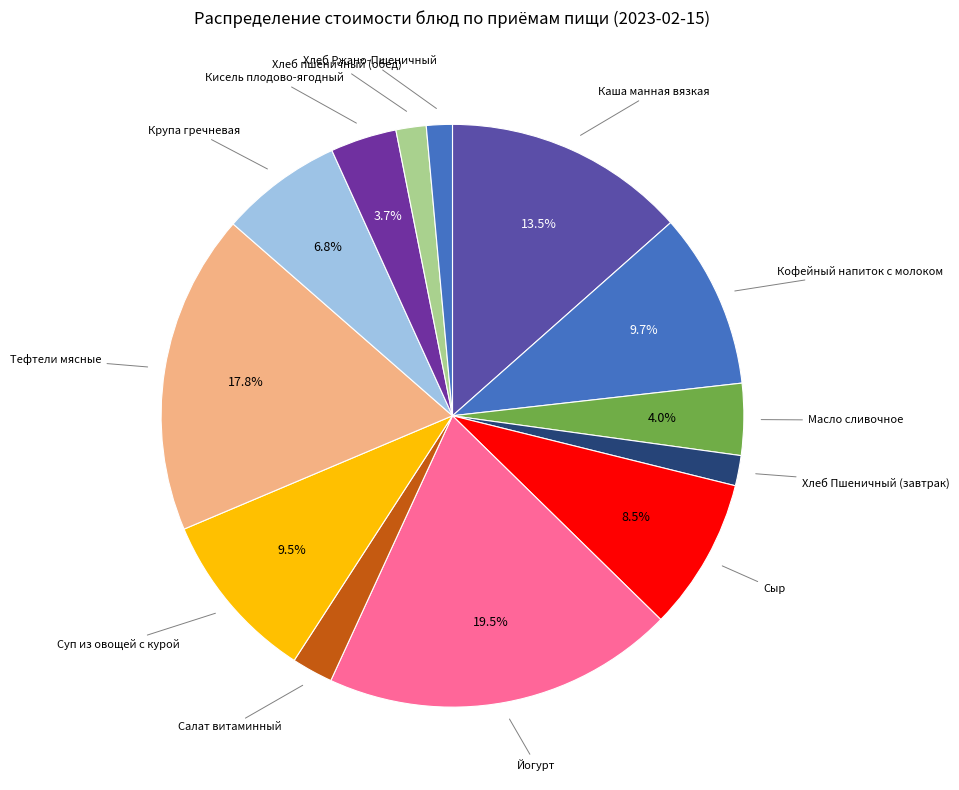

Is there any slice that represents more than half of the pie?

No